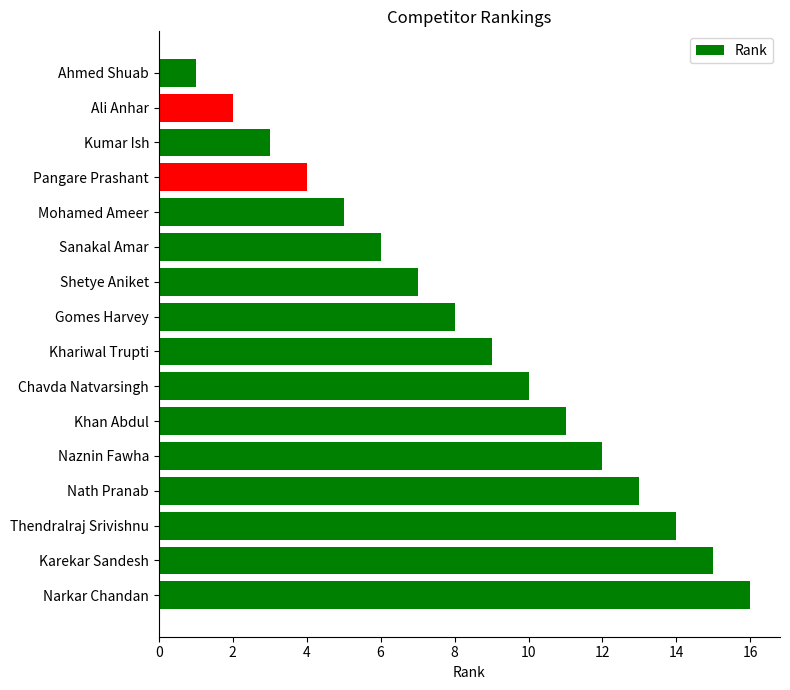

What is the change in value from Khariwal Trupti to Chavda Natvarsingh?

+1